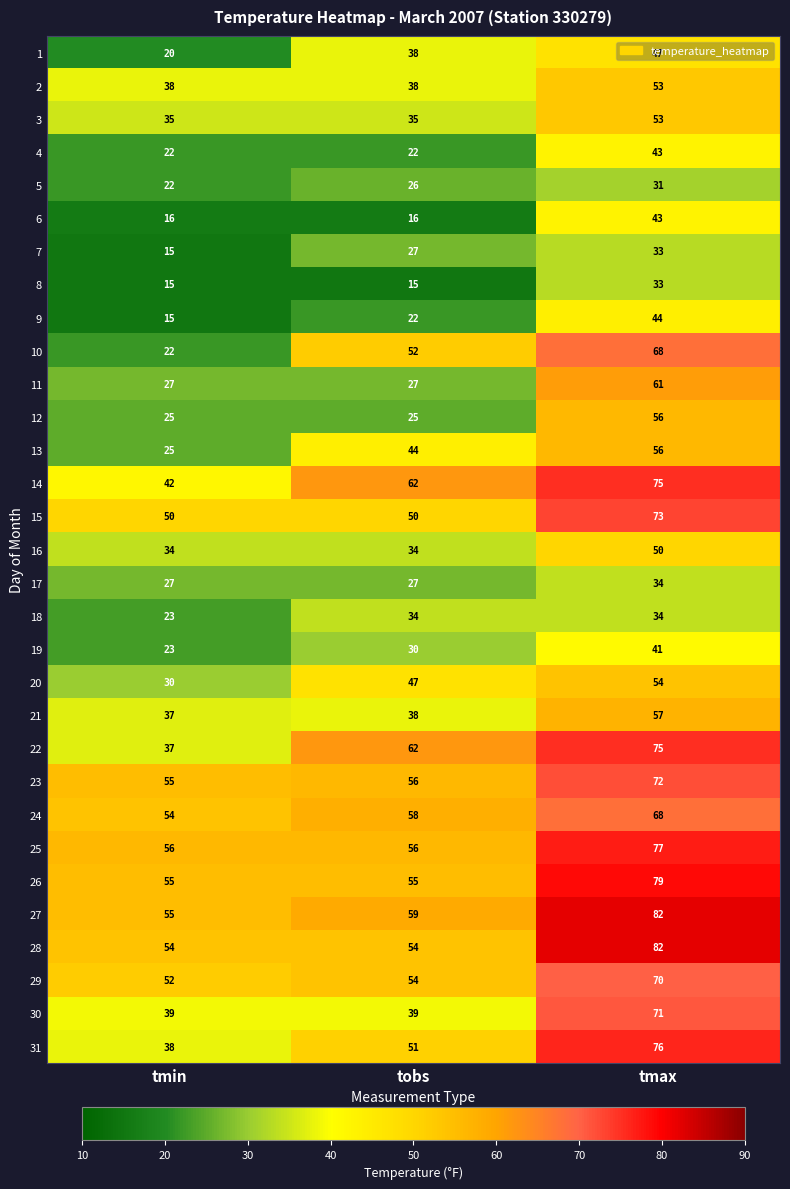

Which category has the highest value across all series?

tmax